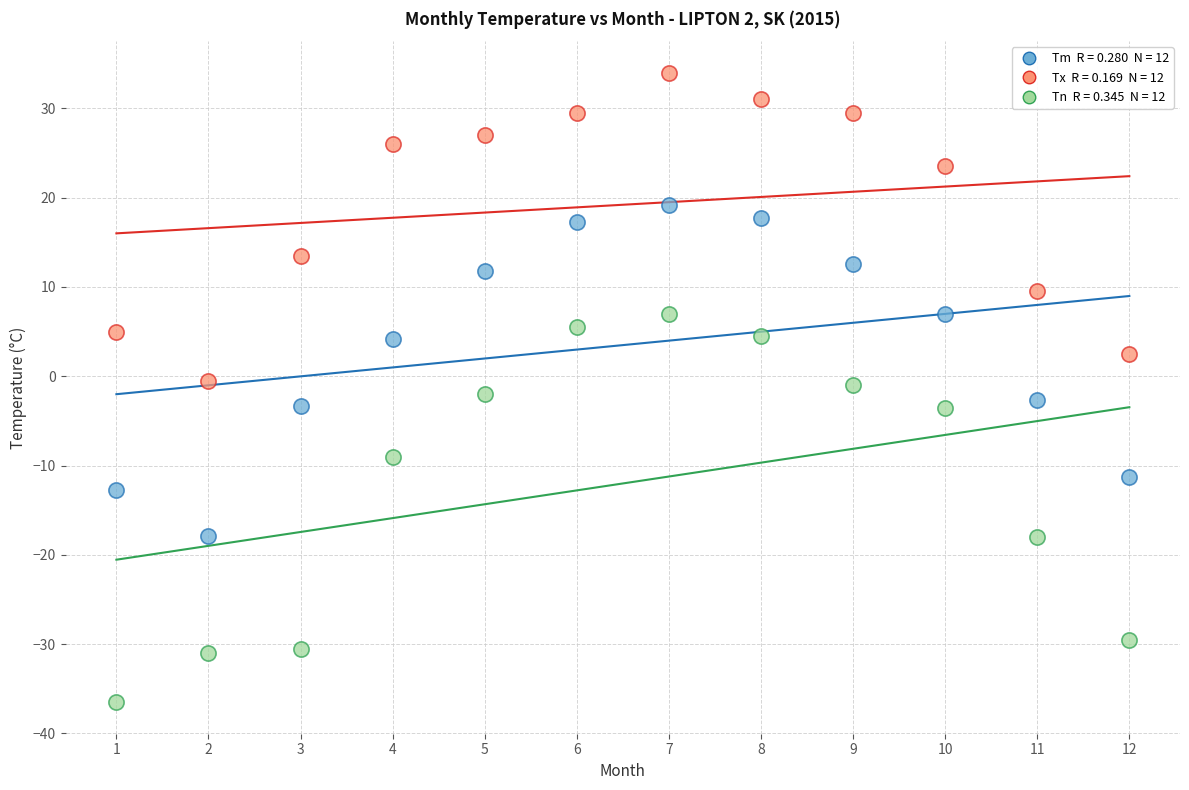

Across all data points, what is the range of Y values (max minus min)?

70.5